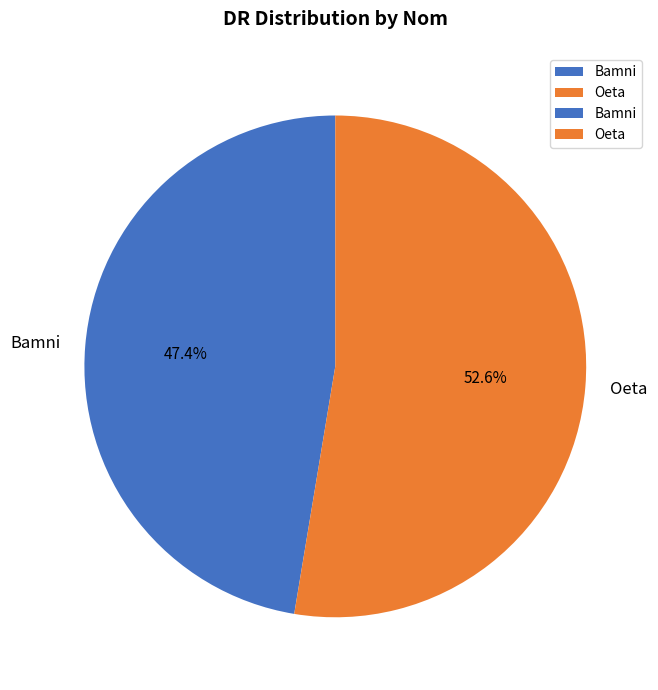

To the nearest percent, what is the difference between the Bamni and Oeta slice percentages?

5%